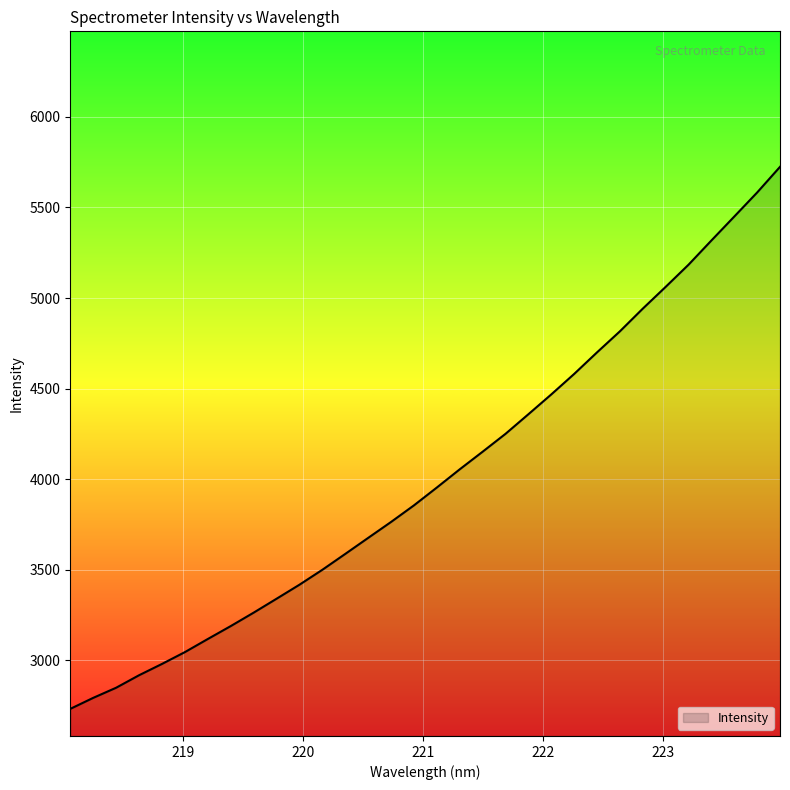

What is the greatest value displayed?

5724.2